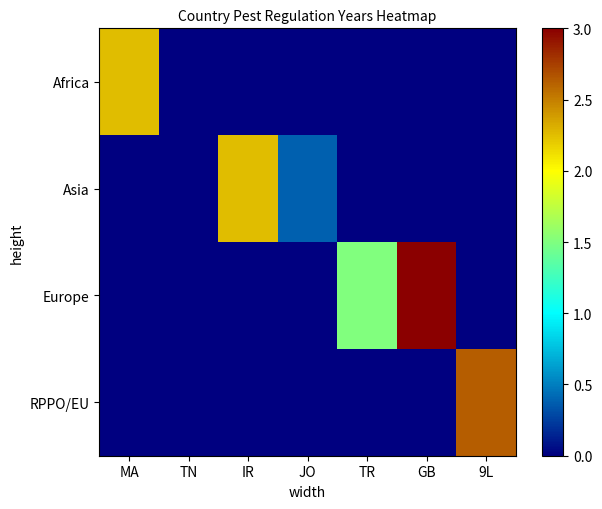

Reading left to right, what are all the values shown in this chart?

Africa: MA=2.2	TN=0.0	IR=0.0	JO=0.0	TR=0.0	GB=0.0	9L=0.0
Asia: MA=0.0	TN=0.0	IR=2.2	JO=0.4	TR=0.0	GB=0.0	9L=0.0
Europe: MA=0.0	TN=0.0	IR=0.0	JO=0.0	TR=1.5	GB=3.0	9L=0.0
RPPO/EU: MA=0.0	TN=0.0	IR=0.0	JO=0.0	TR=0.0	GB=0.0	9L=2.6